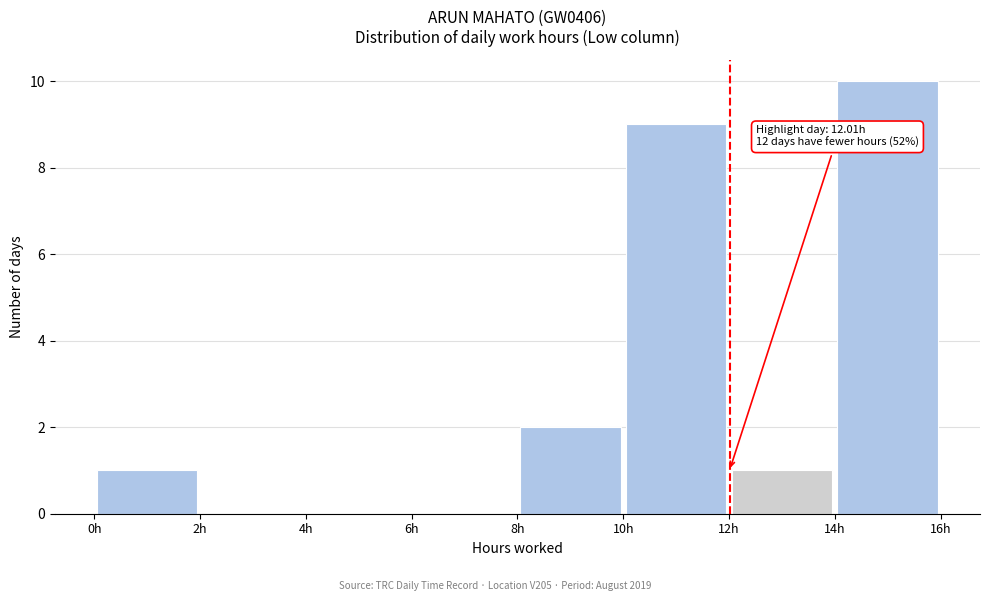

Which range on the x-axis has the tallest bar?

14 to 16